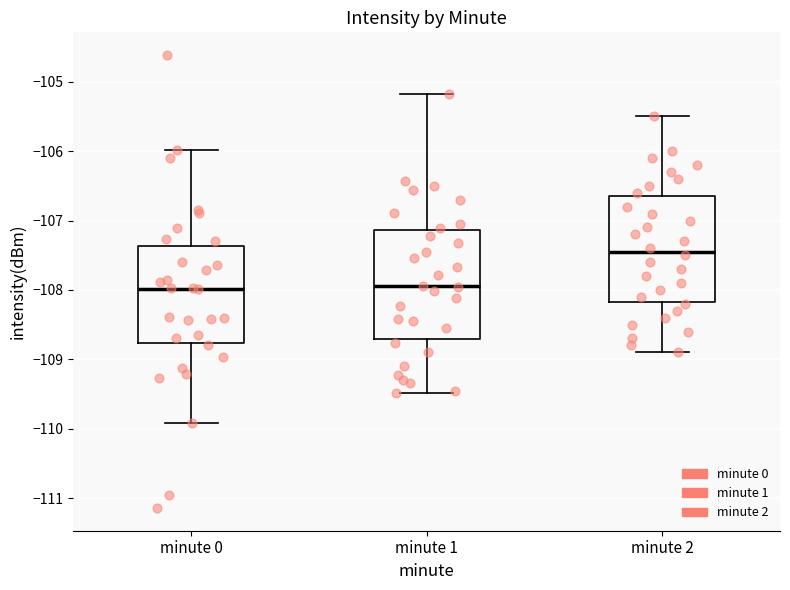

Reading left to right, read every box against the y-axis: the position of its median line, the range the box covers, and the ends of its whiskers. The values are not printed on the chart, so give them approximately, as read against the axis.

minute 0: median -108.0, box -108.8 to -107.4, whiskers -109.9 to -106.0
minute 1: median -108.0, box -108.7 to -107.1, whiskers -109.5 to -105.2
minute 2: median -107.4, box -108.2 to -106.6, whiskers -108.9 to -105.5